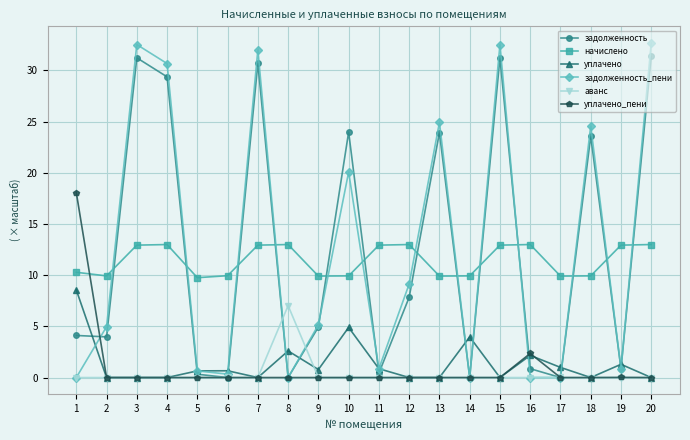

What is the value of the начислено point at the 6th from the left?

9.9